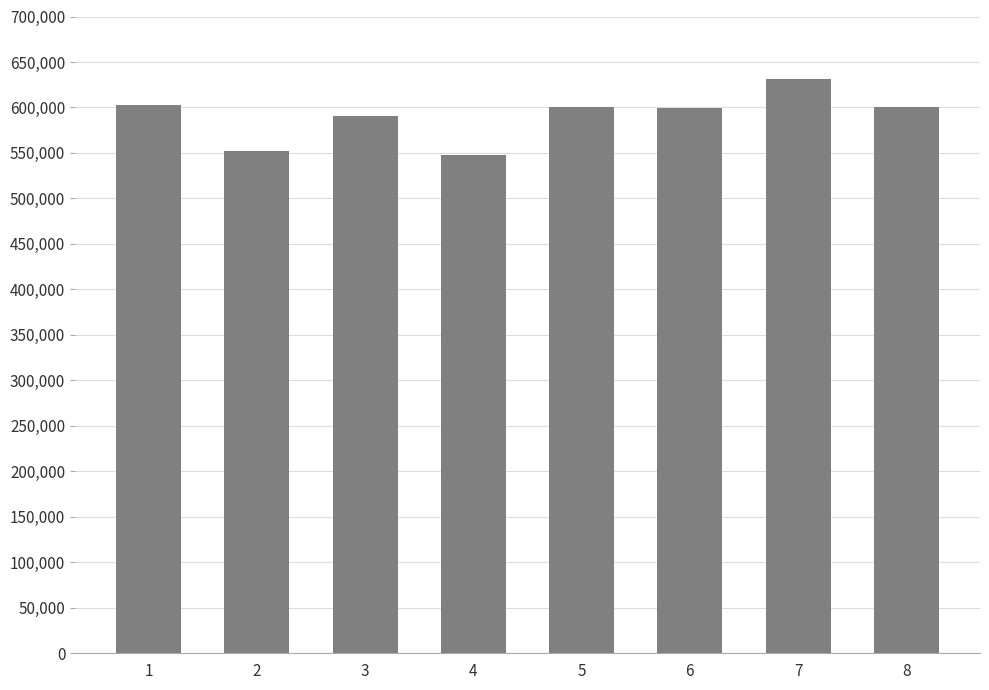

Is it true that the value at 3 is 591000?

True